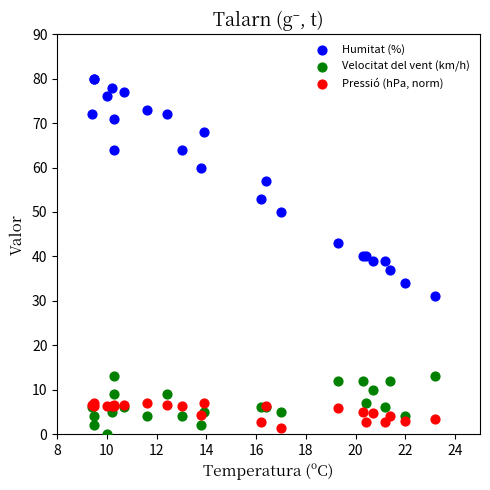

Which series reaches the maximum Y coordinate?

Humitat (%)